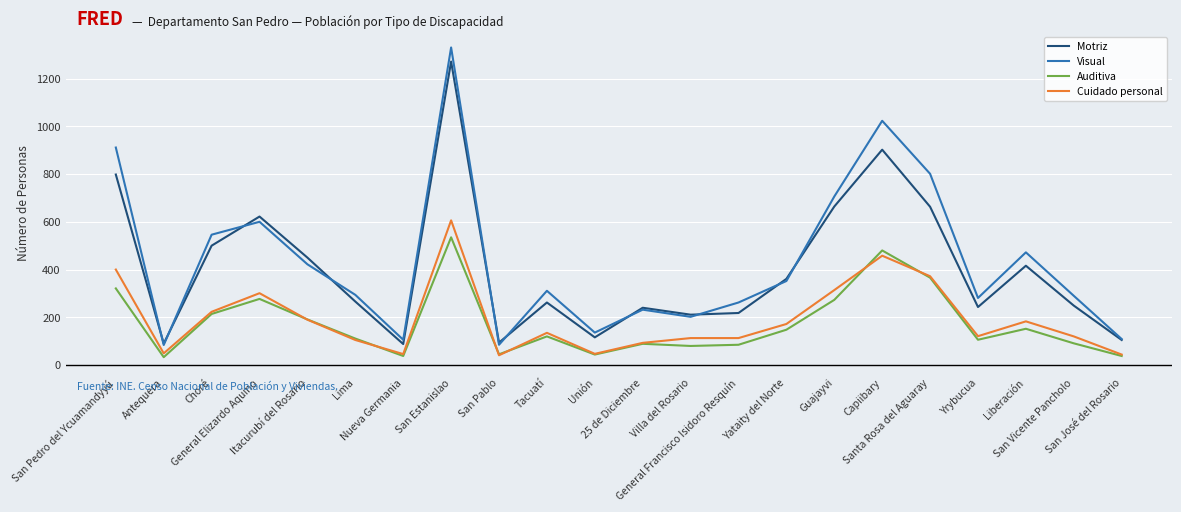

True or false: Visual and Cuidado personal intersect in this chart.

False